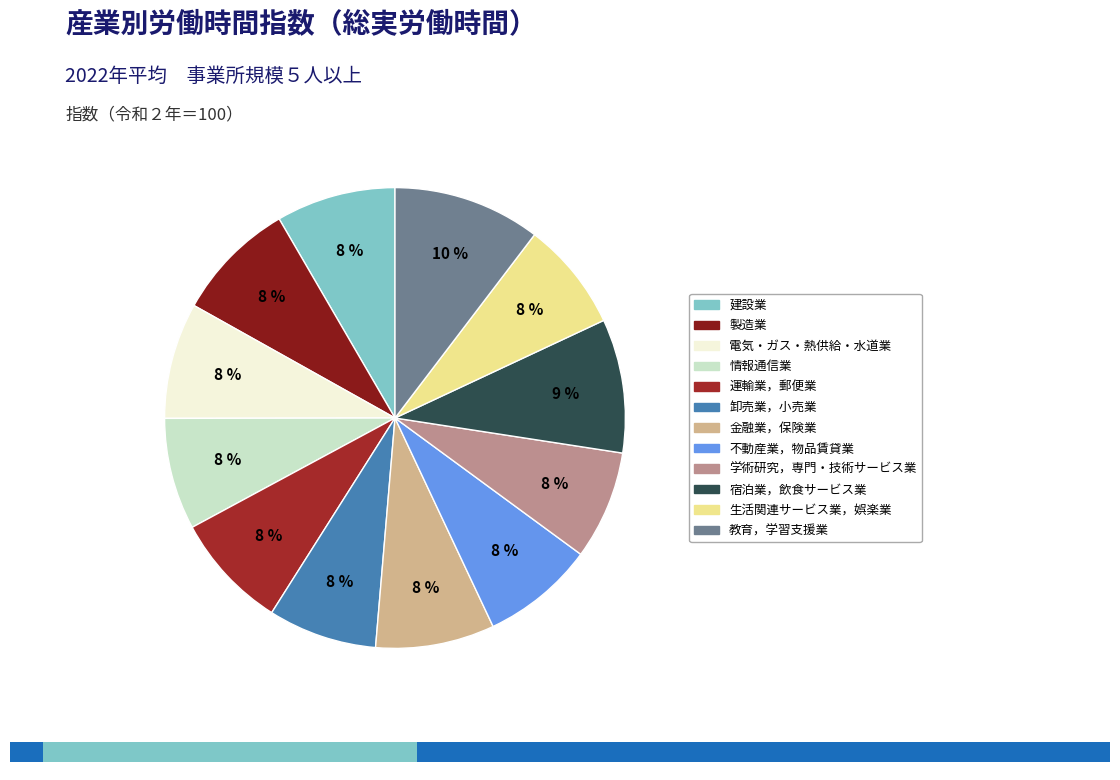

How many segments does this pie chart have?

12